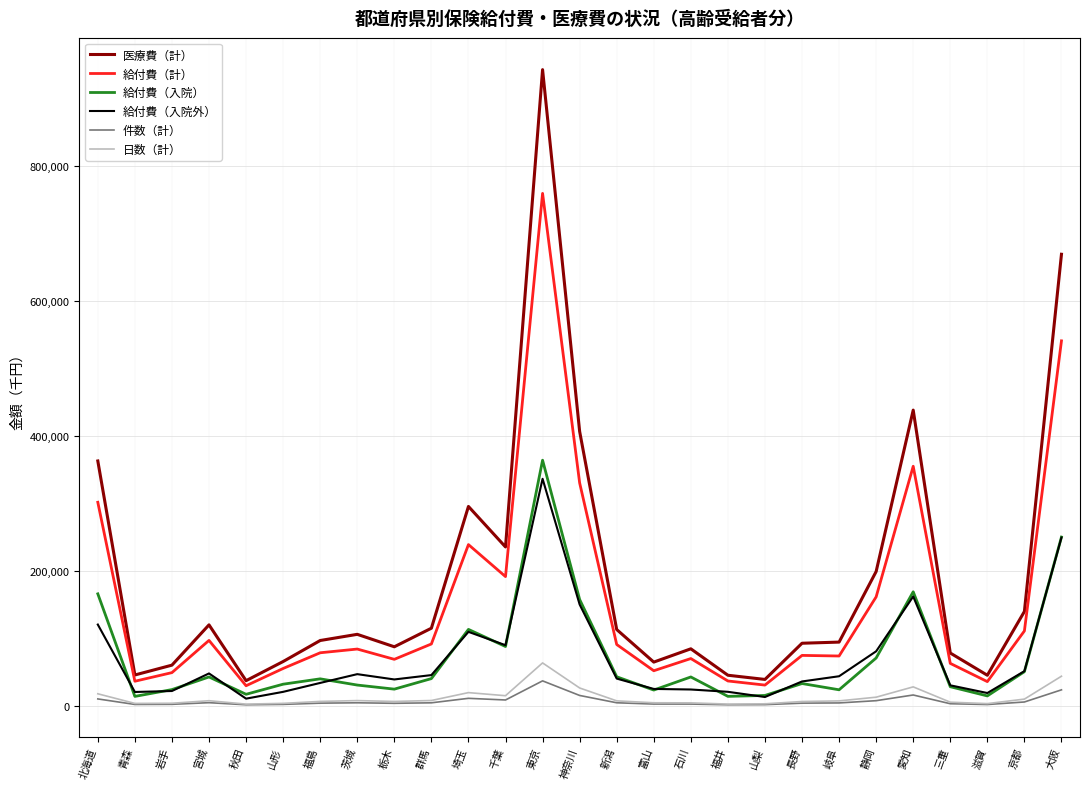

What is the difference between the highest and lowest values at 岐阜?

90224